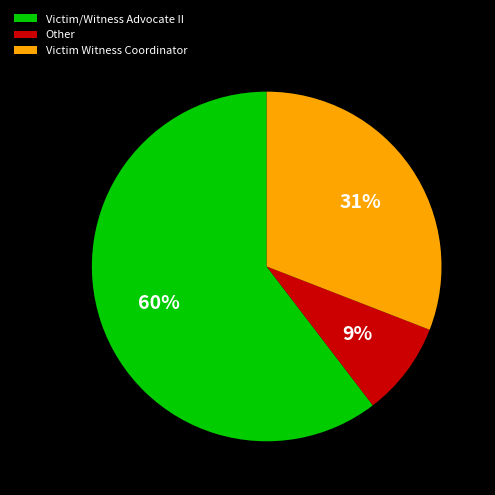

Which category has the biggest portion of the pie?

Victim/Witness Advocate II